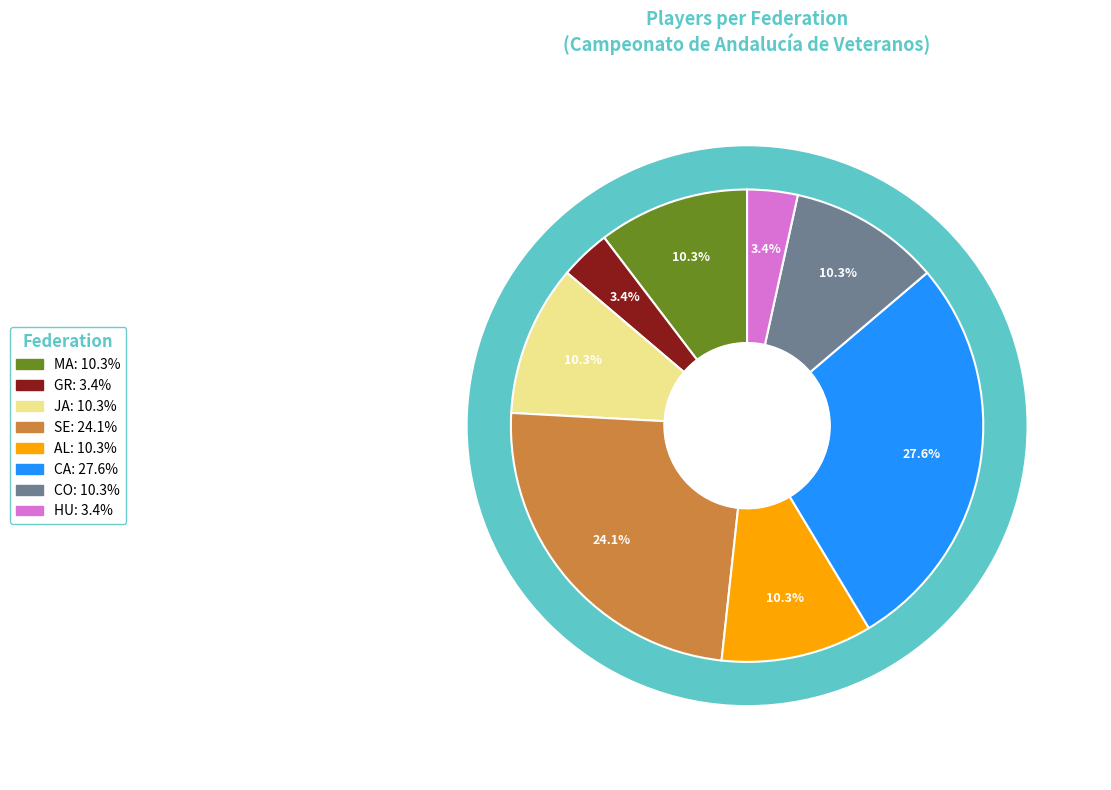

To the nearest percent, what is the difference between the largest and smallest slice percentages?

24%